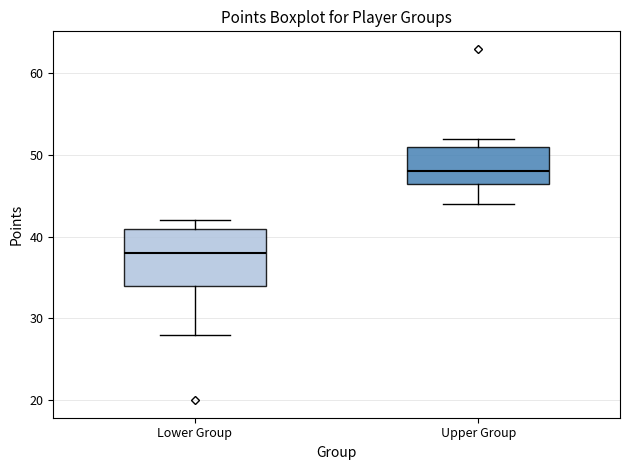

Where does the median line of the box for Upper Group sit on the y-axis? The values are not printed on the chart, so give them approximately, as read against the axis.

48